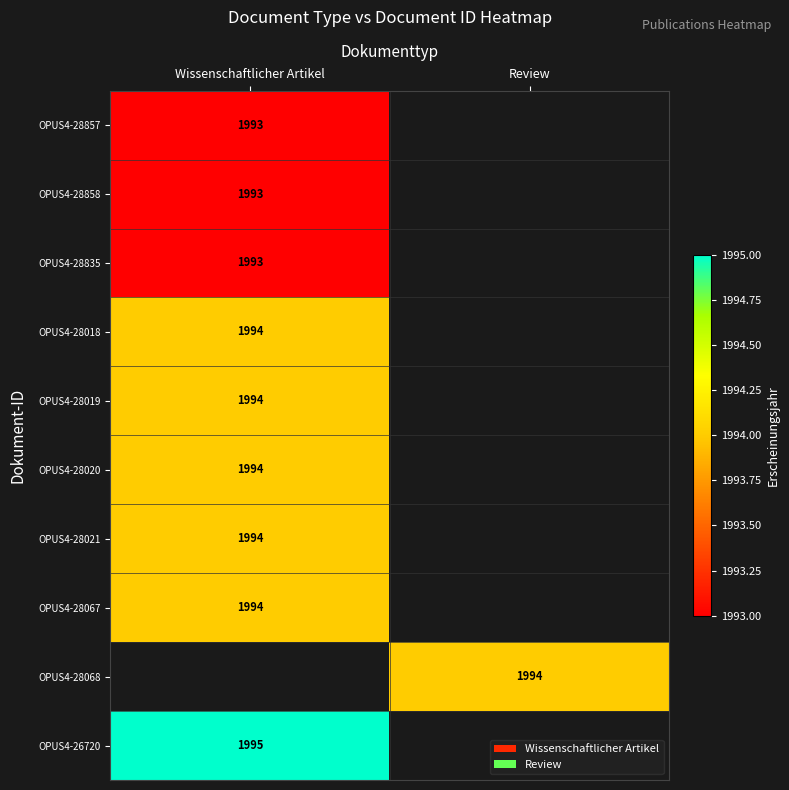

True or false: OPUS4-28857 has a value of 728 at Wissenschaftlicher Artikel.

False